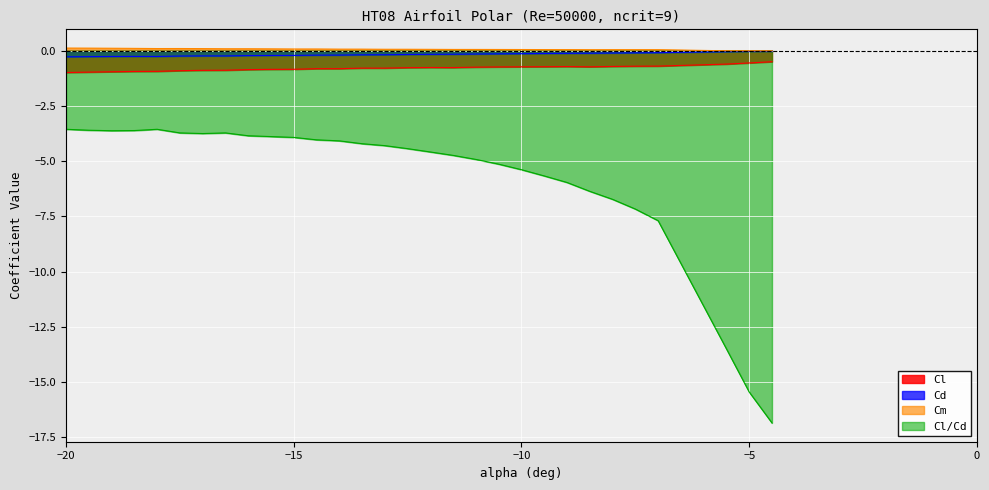

Which series has the largest range (max minus min)?

Cl/Cd